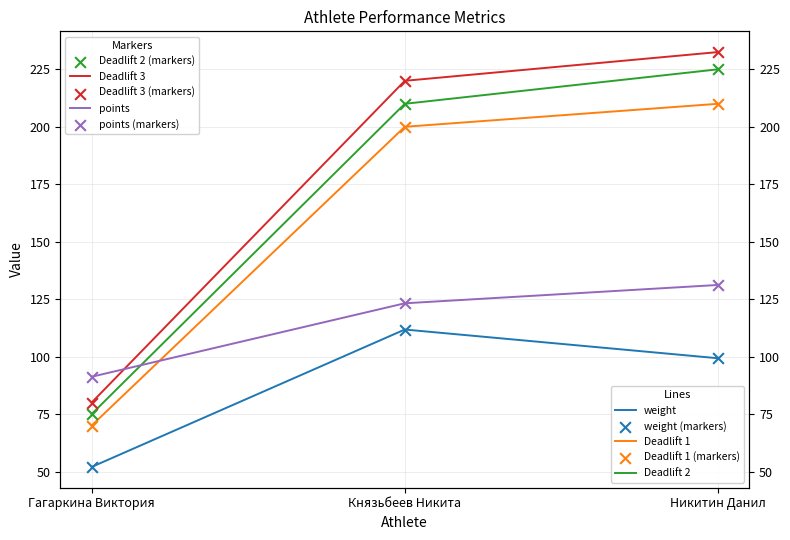

Which series contains the highest Y value?

Deadlift 3